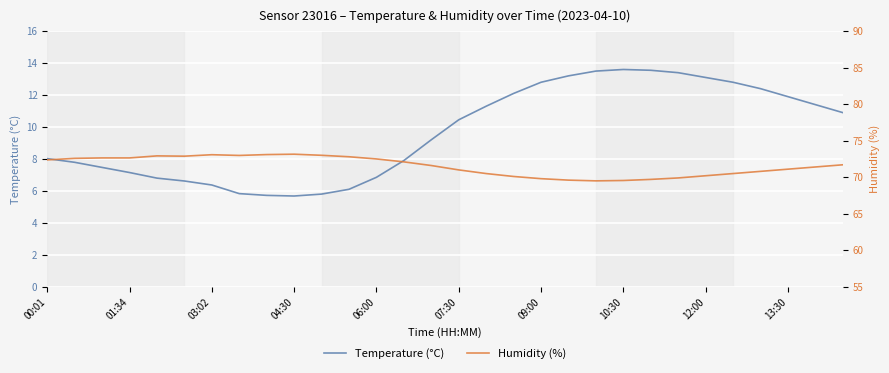

How many interior local peaks does the Temperature (°C) series have?

1